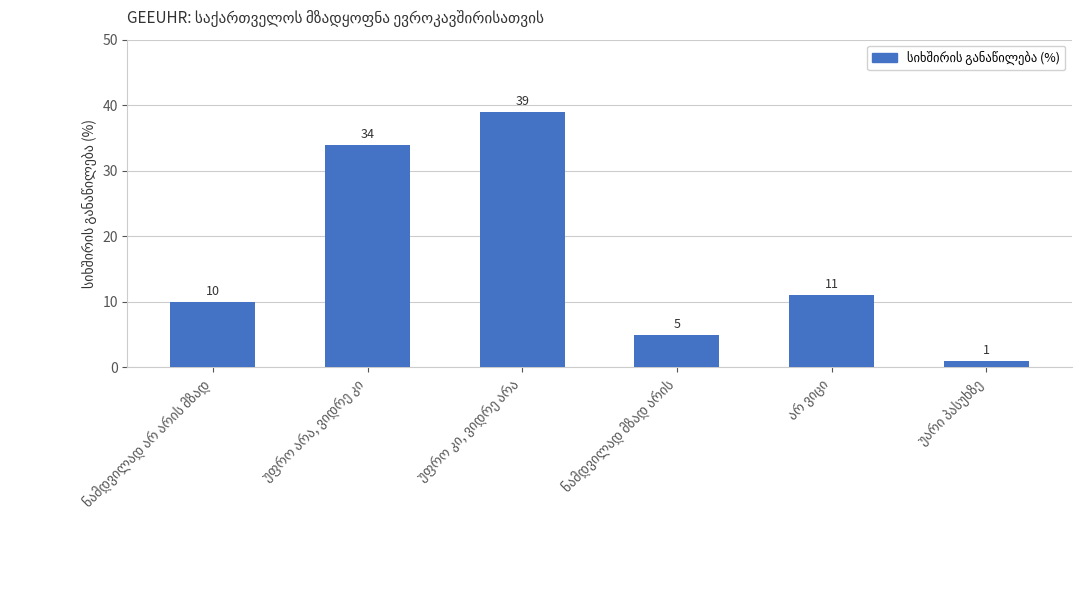

What is the difference between the second highest and minimum values?

33